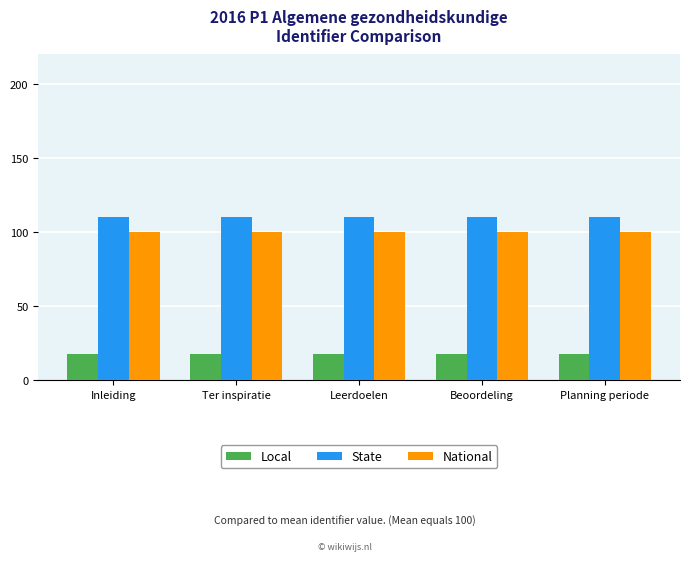

What position from the left is Inleiding?

1